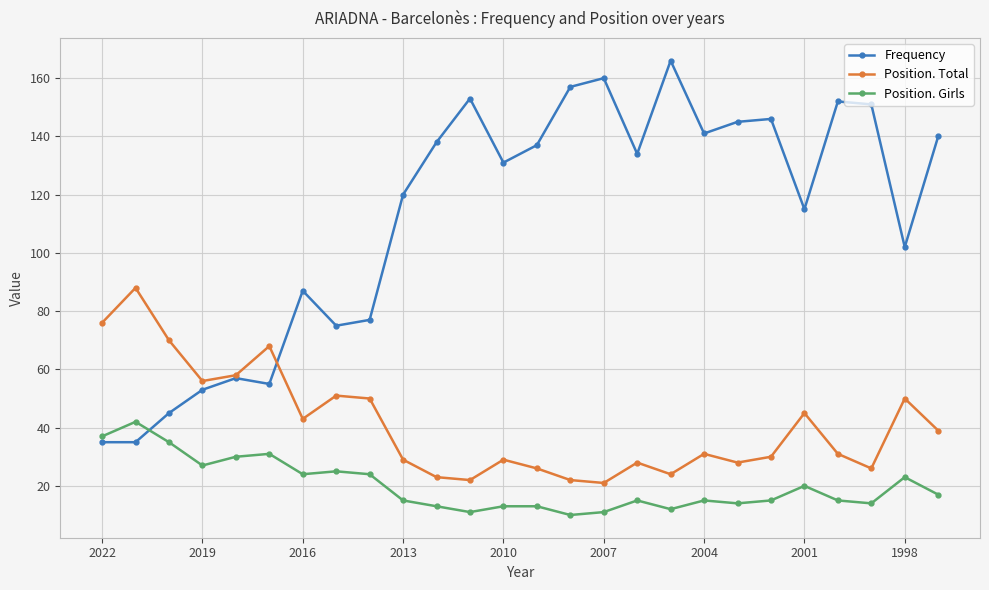

What is the maximum value for Position. Girls?

42